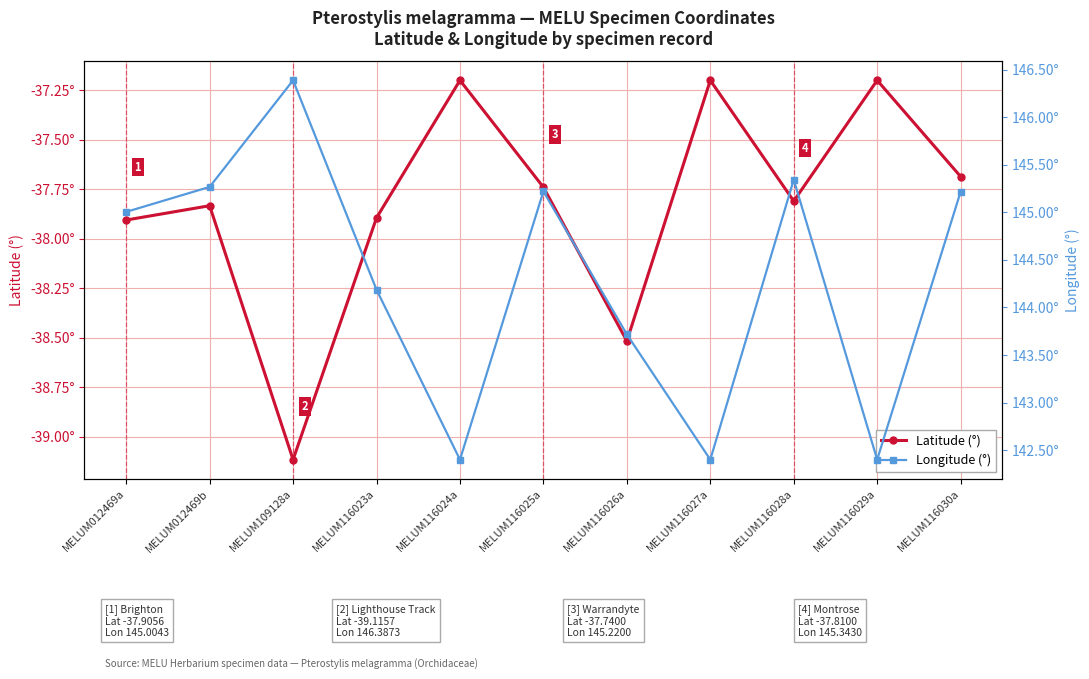

What is the total value across all series at MELUM116027a?

105.2